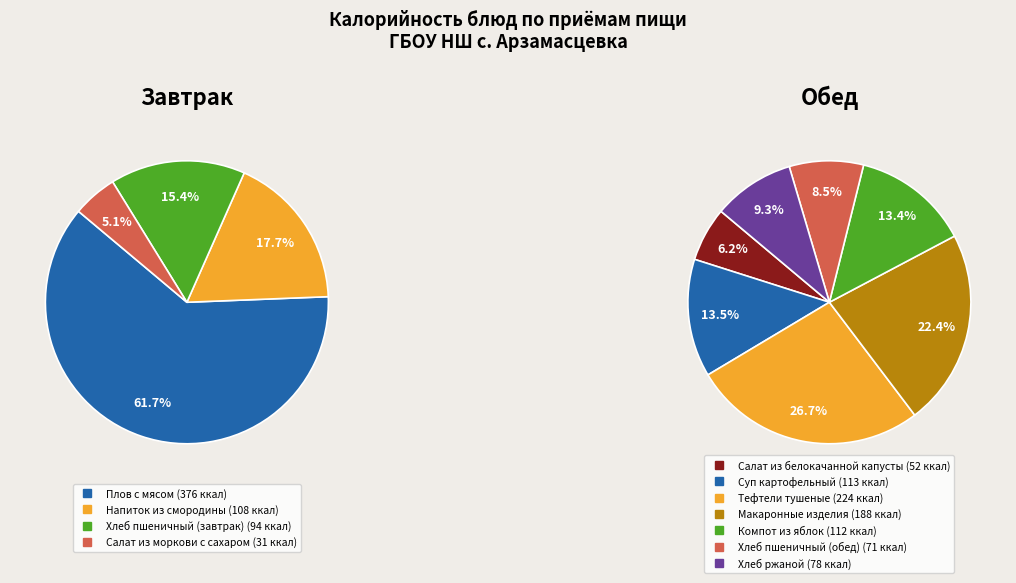

Count the number of slices in the pie.

11